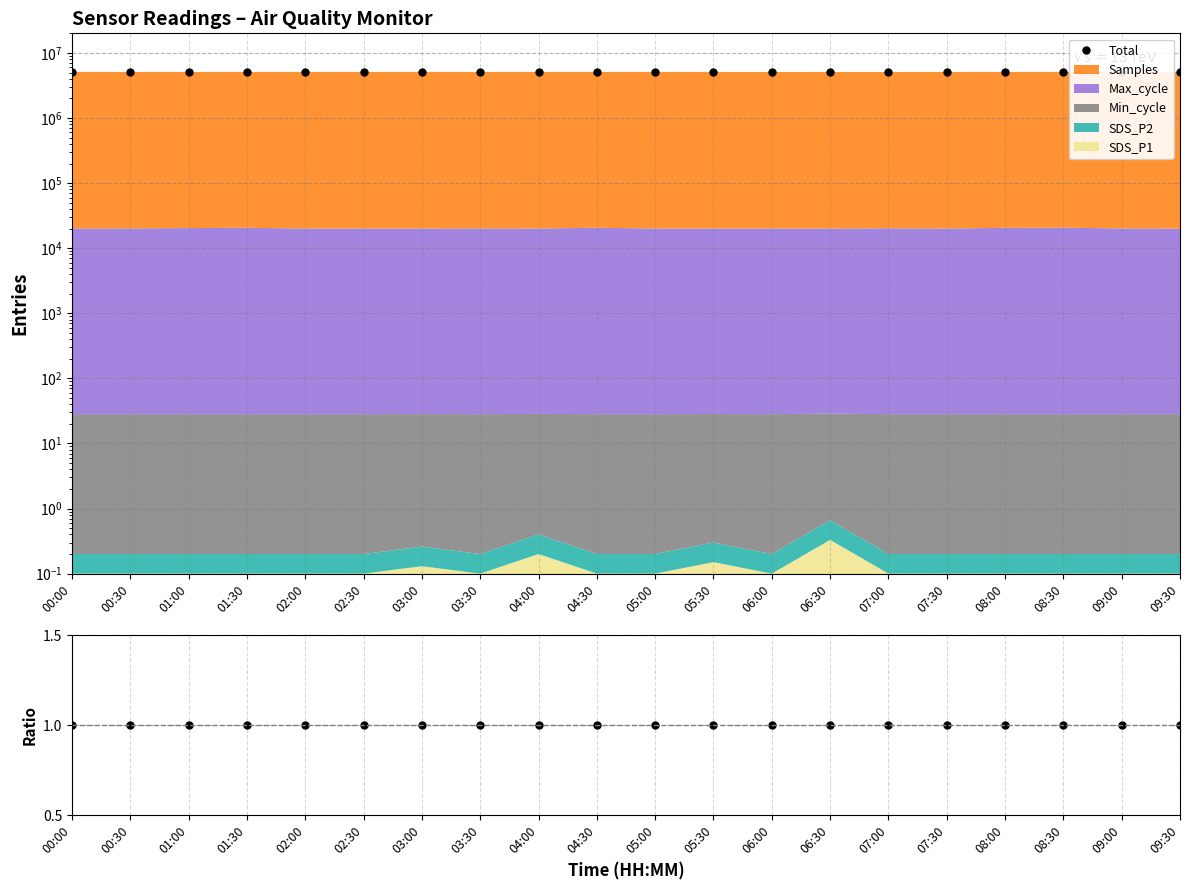

Is it true that Samples/Total equals 1.5 at 08:00?

False